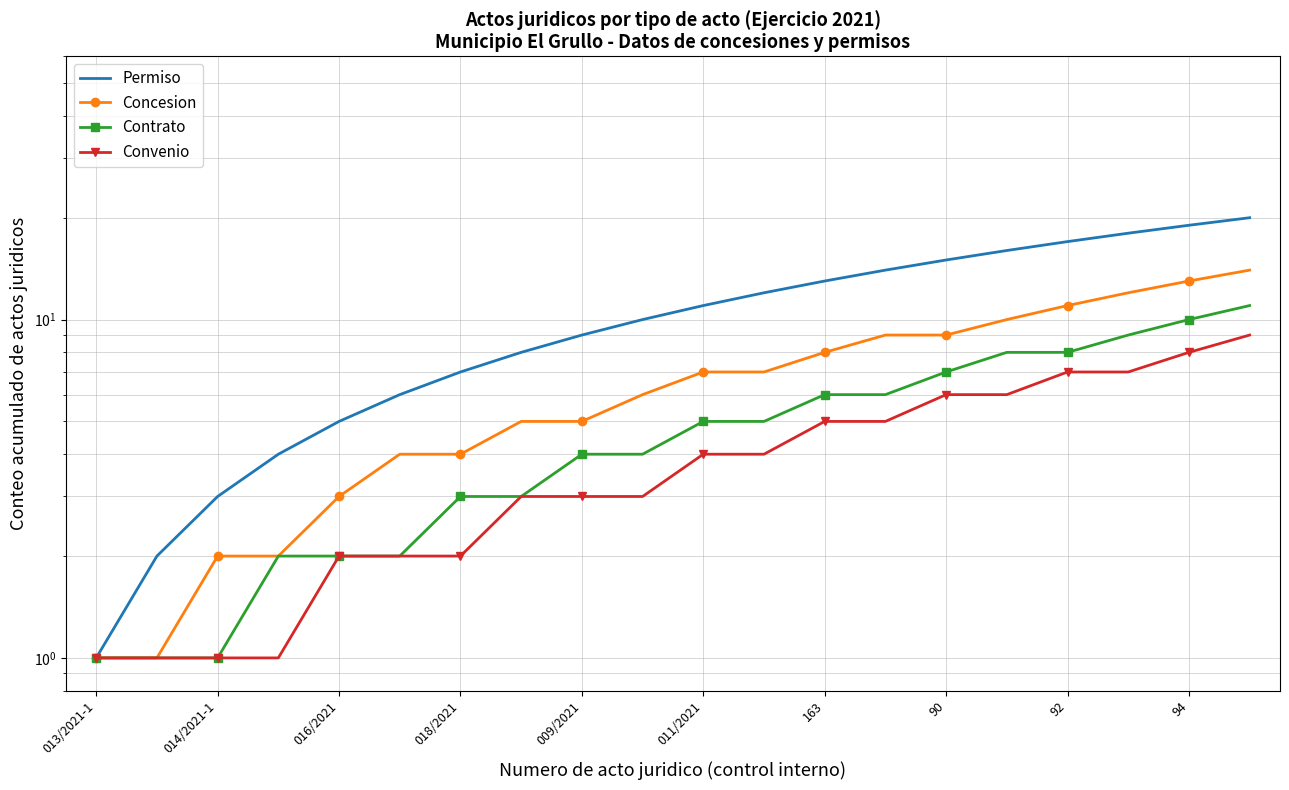

What is the difference between the maximum and minimum values in the Contrato series?

10